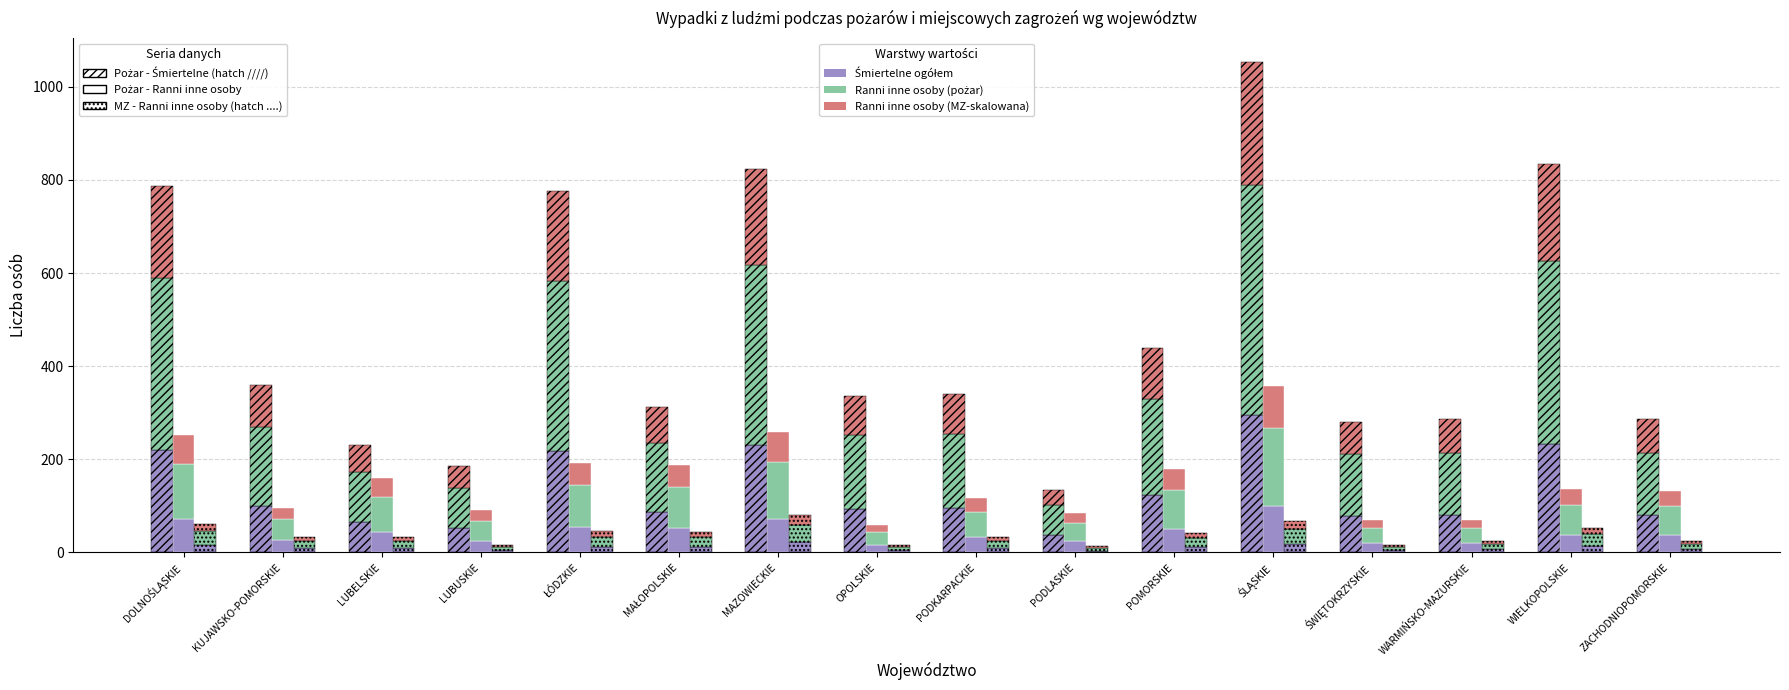

Is the value of Śmiertelne ogółem at ZACHODNIOPOMORSKIE greater than the value of Ranni inne osoby (pożar) at DOLNOŚLĄSKIE?

No